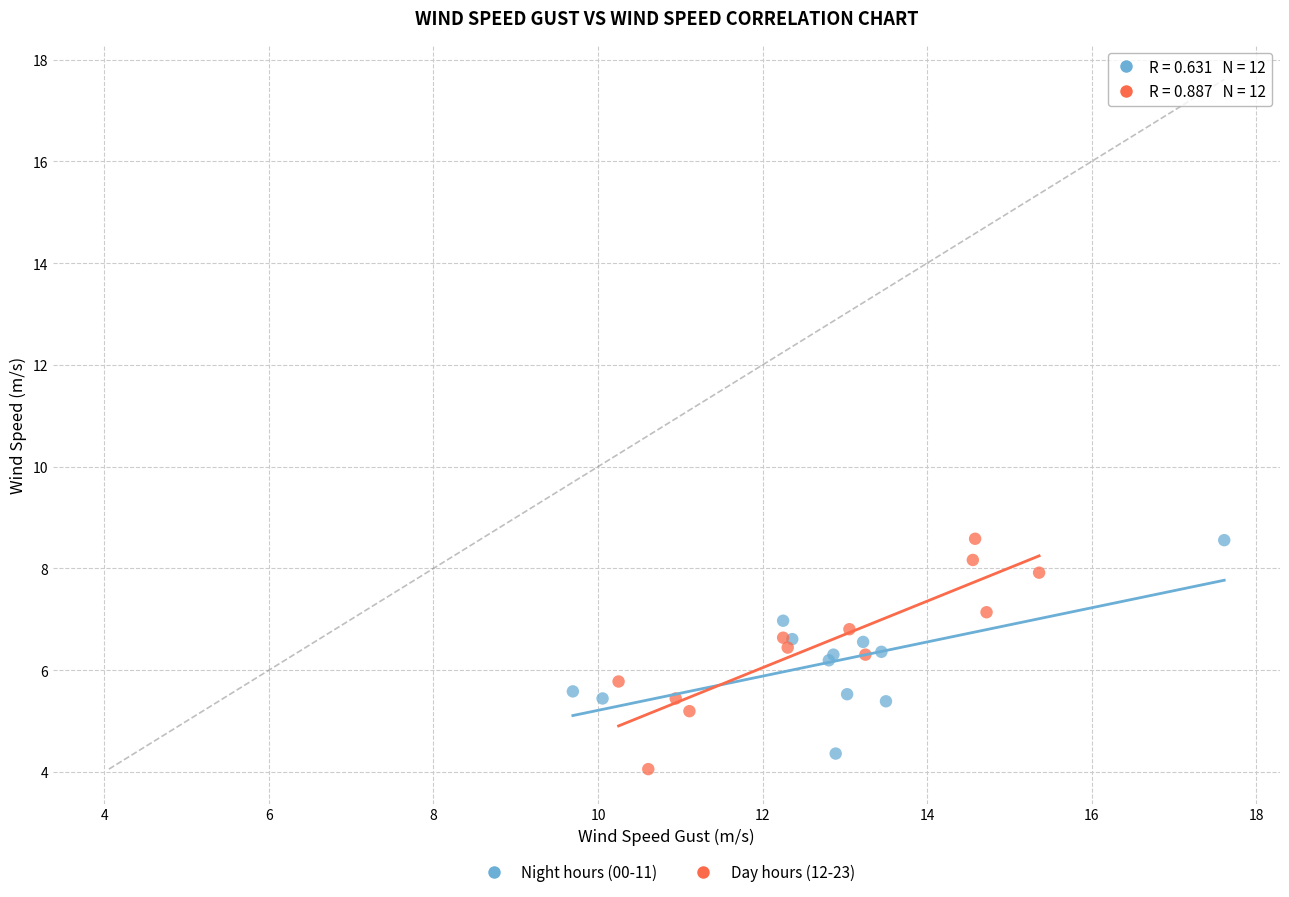

Which series reaches the minimum Y coordinate?

Day hours (12-23)